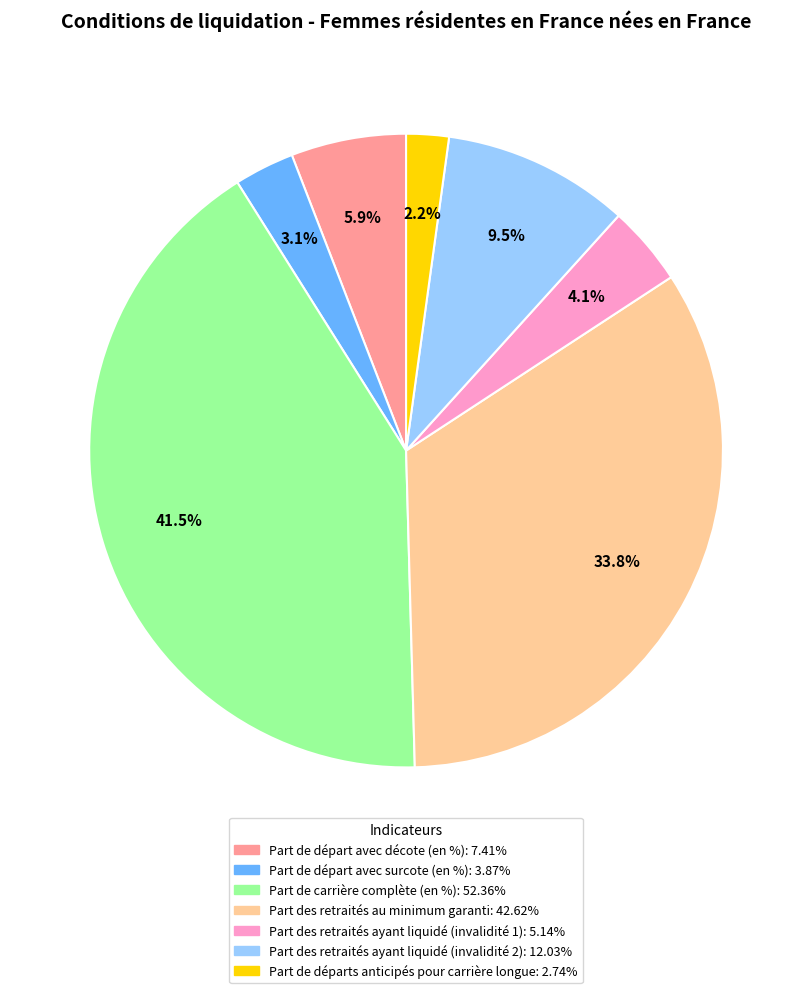

To the nearest percent, what is the average slice percentage?

14%